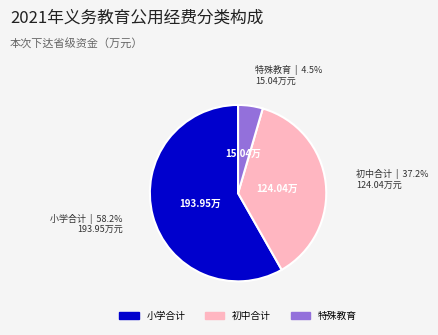

Approximately how many times larger is the value at 小学合计 compared to 初中合计?

1.6